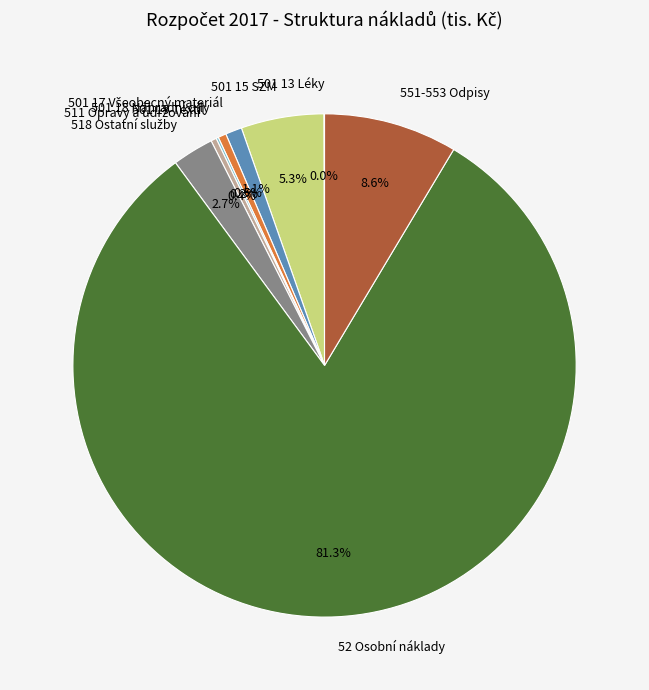

Which slice represents more than half of the pie?

52 Osobní náklady